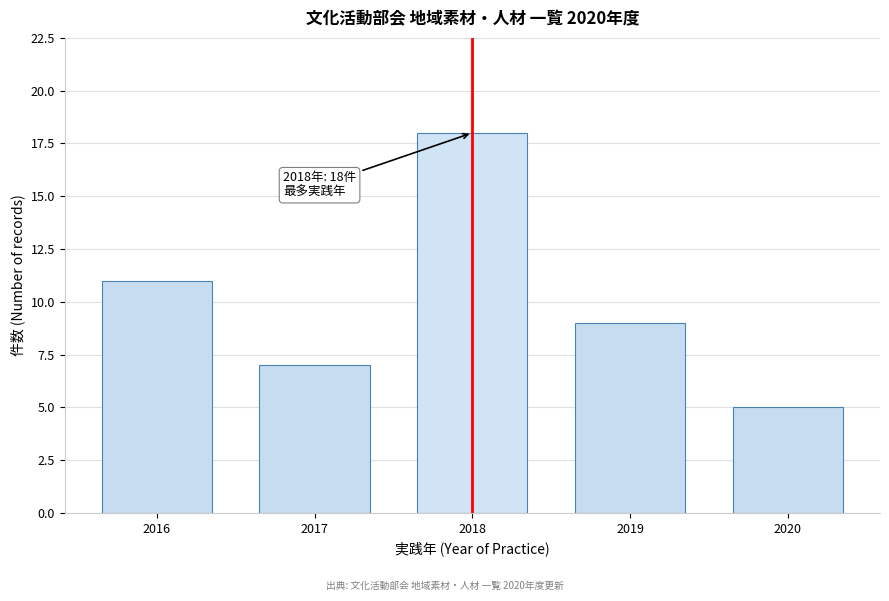

Reading left to right, extract all data points from this chart.

11	7	18	9	5